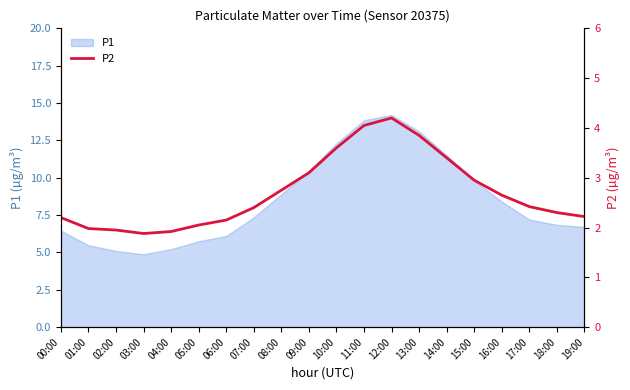

Where is the data nearest to the value 3?

15:00